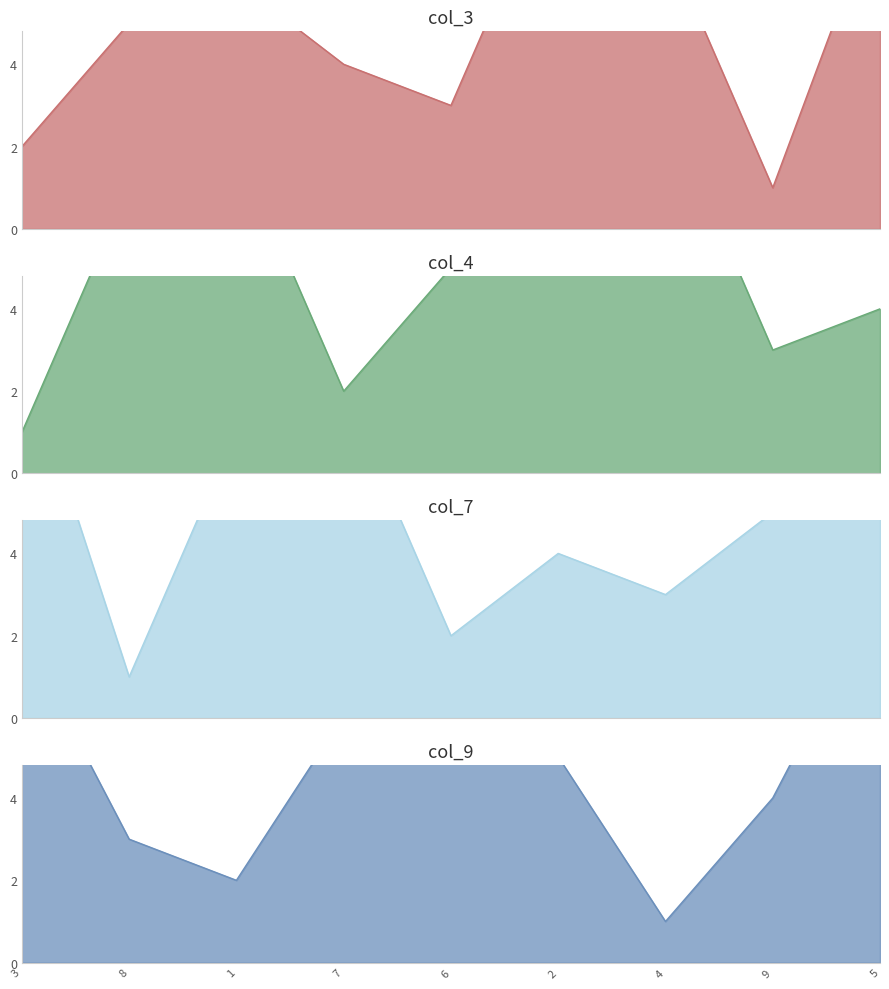

What is the spread (max minus min) of values at 1?

6